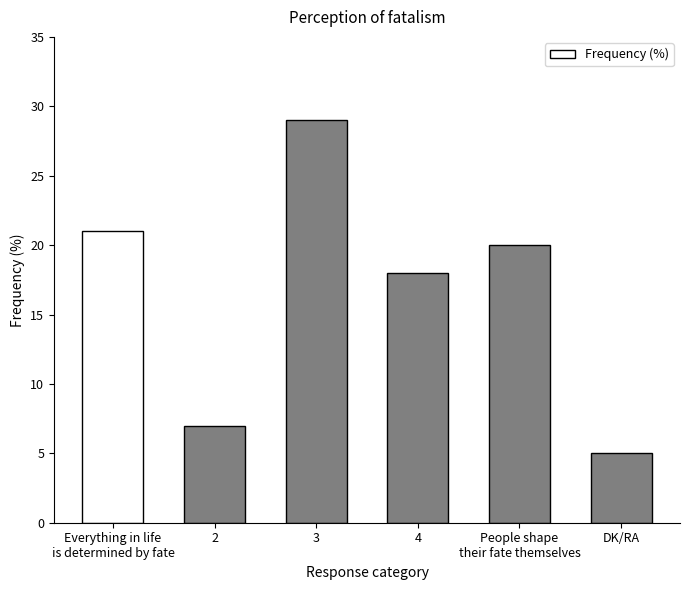

List the labels in order of value, smallest first.

DK/RA, 2, 4, People shape
their fate themselves, Everything in life
is determined by fate, 3